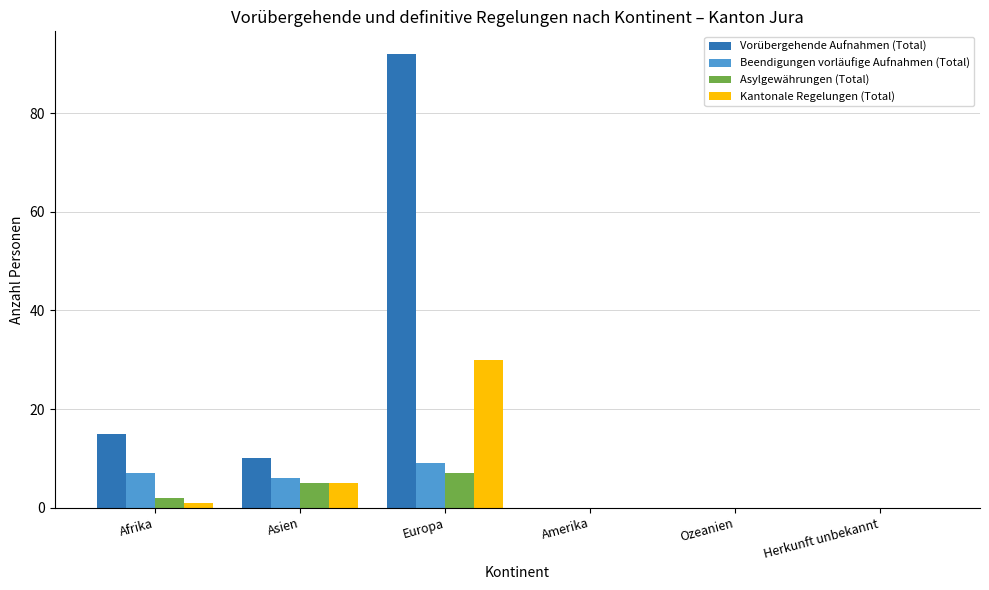

Between Afrika and Herkunft unbekannt, which series saw the biggest shift?

Vorübergehende Aufnahmen (Total)